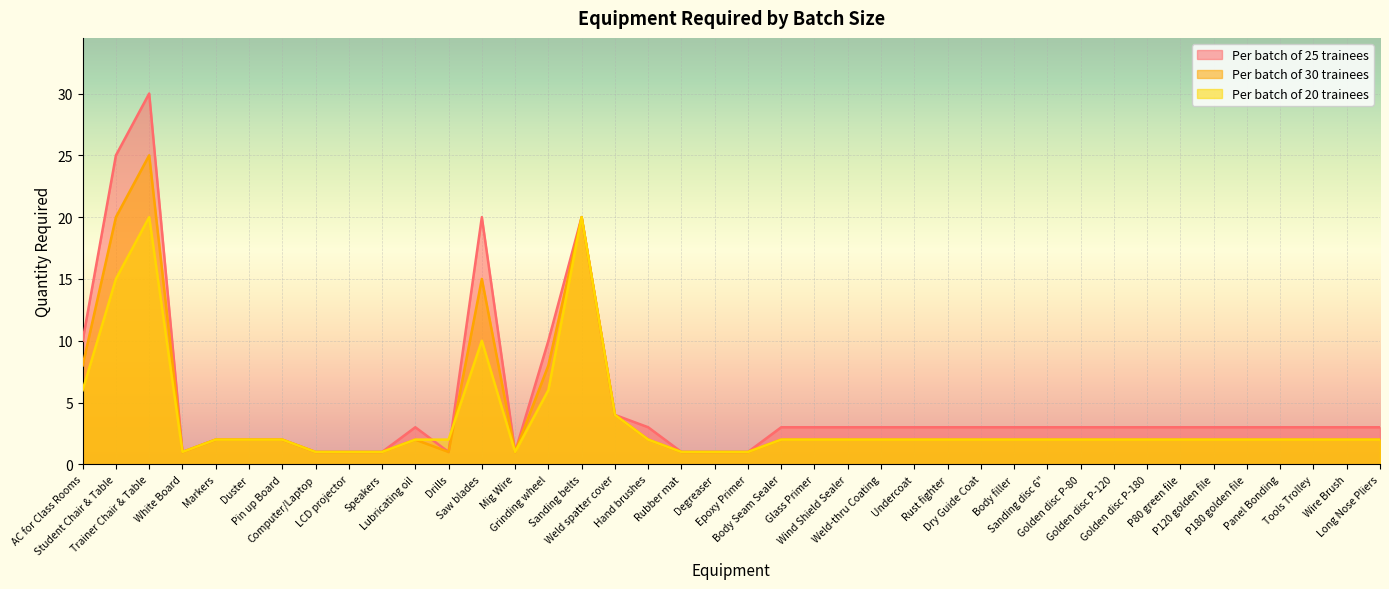

True or false: Per batch of 25 trainees and Per batch of 30 trainees cross at least once.

False